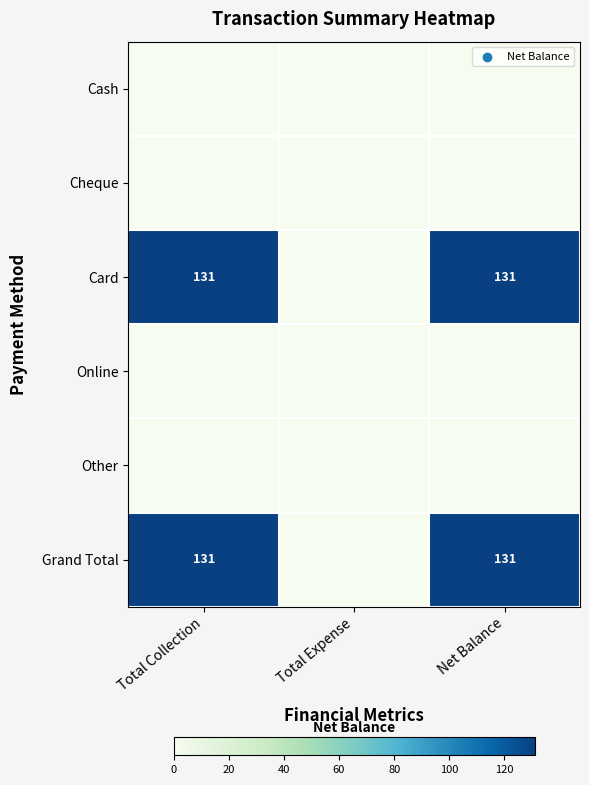

Is it true that Card equals 131 at Net Balance?

True